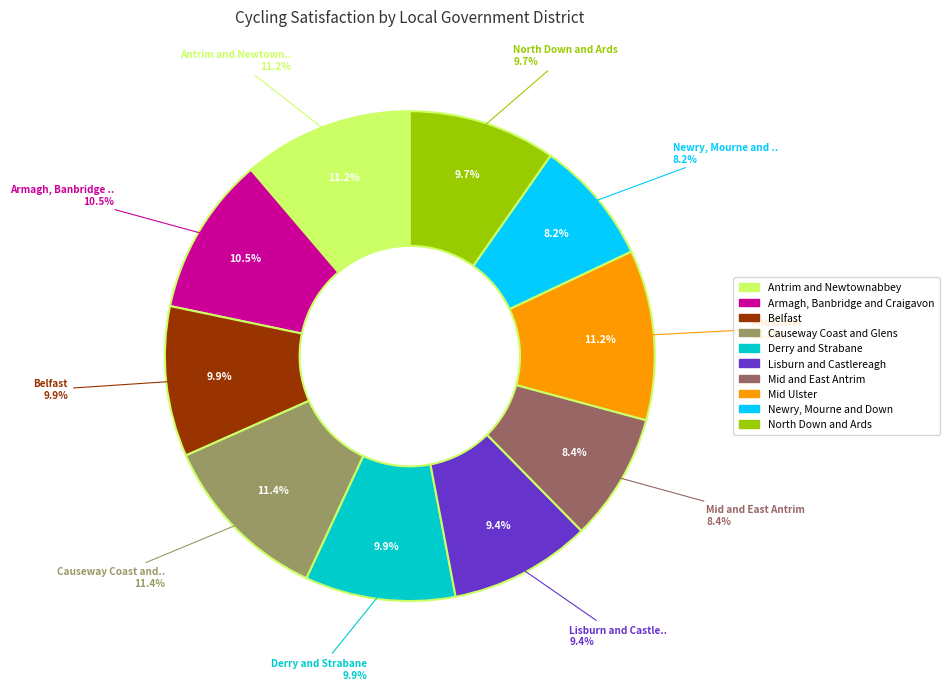

To the nearest percent, what is the difference between the largest and smallest slice percentages?

3%